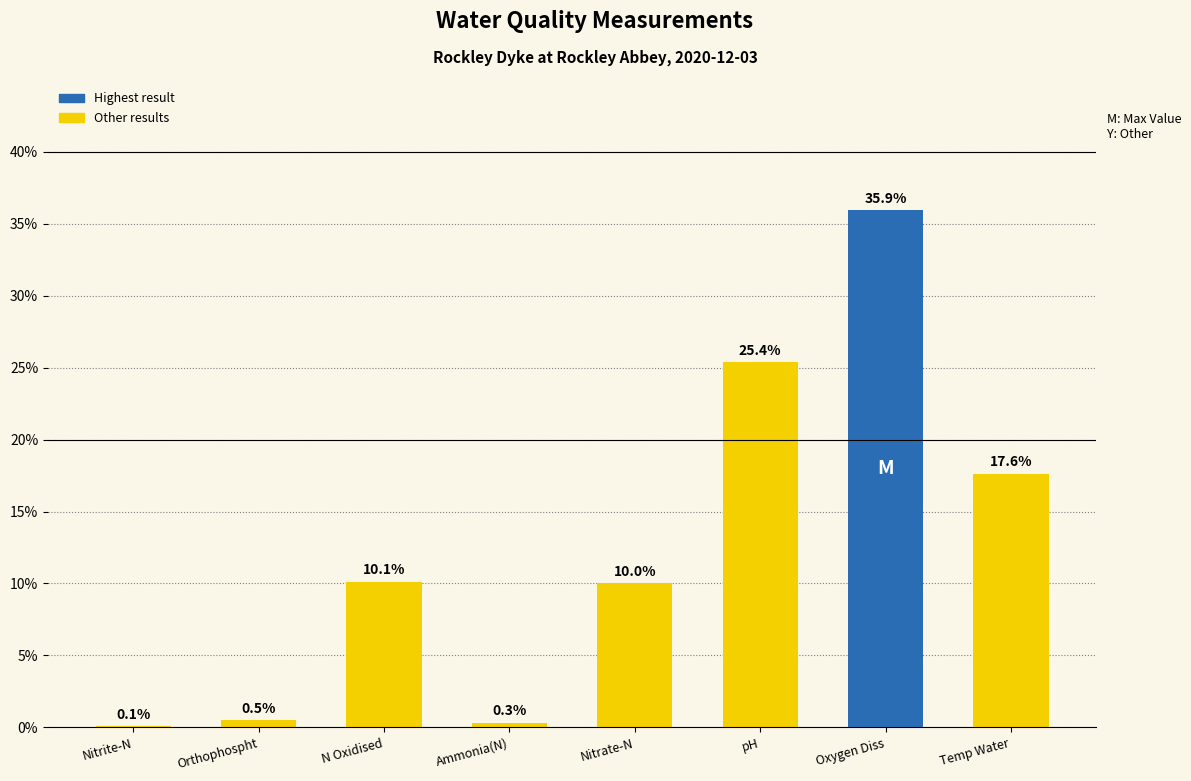

Reading left to right, transcribe all the data shown in this chart.

Nitrite-N=0.1	Orthophospht=0.5	N Oxidised=10.1	Ammonia(N)=0.3	Nitrate-N=10.0	pH=25.4	Oxygen Diss=35.9	Temp Water=17.6